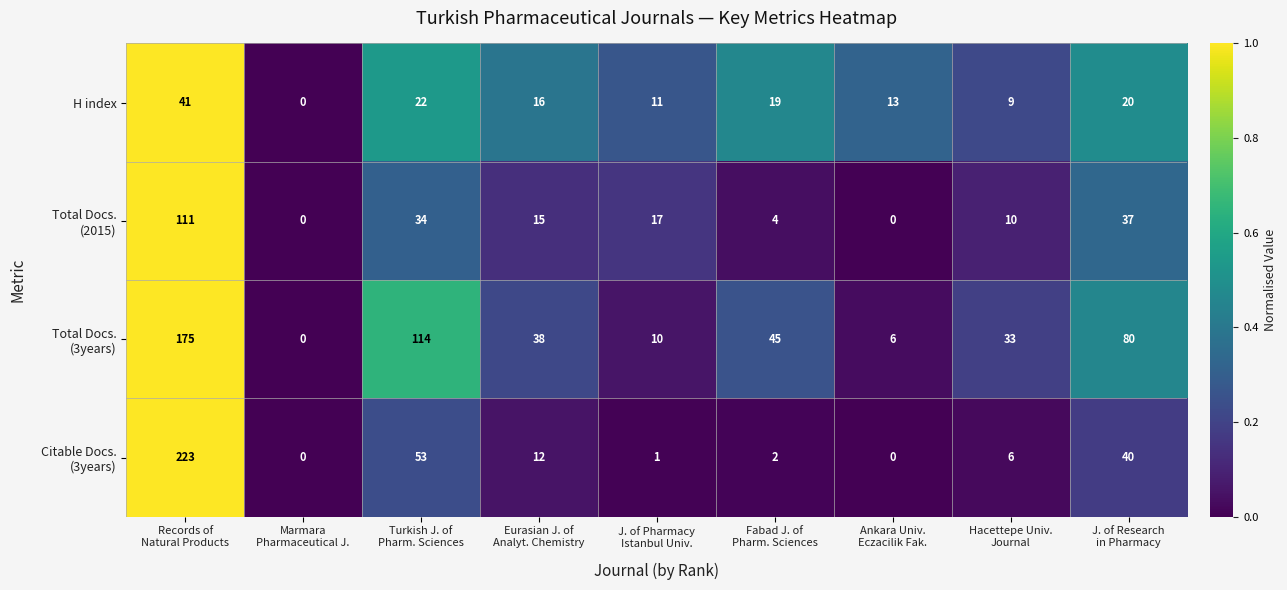

What is the difference between the maximum and minimum values in the H index series?

41